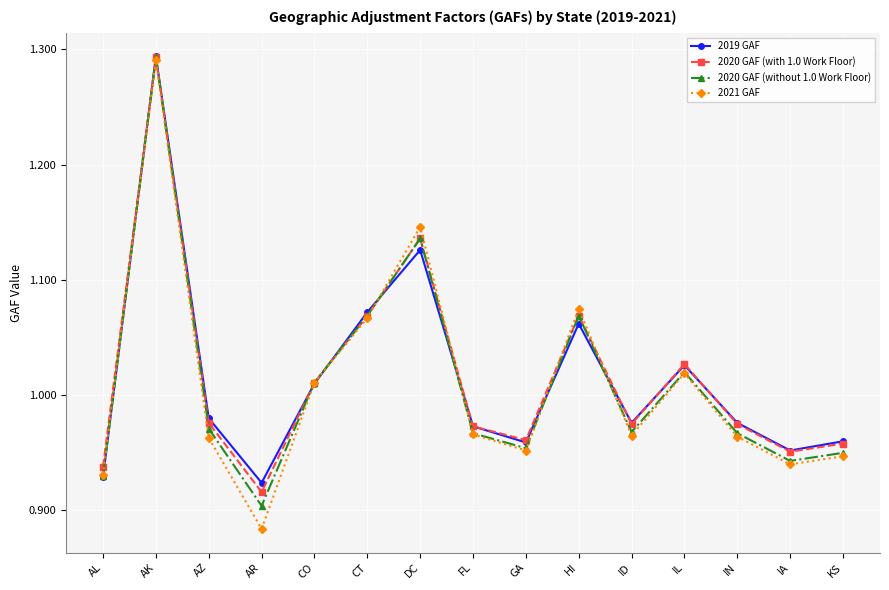

At which category does the chart reach its peak across all series?

AK